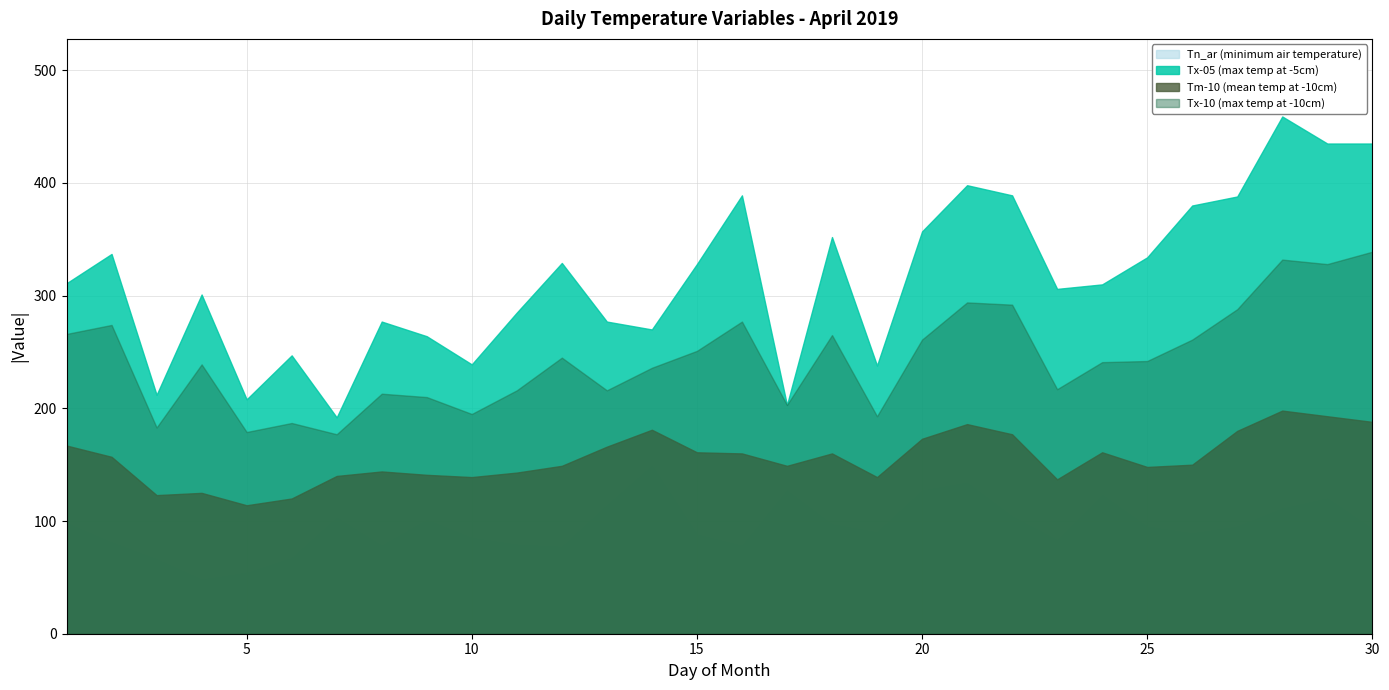

How many data points in Tx-10 are above 242?

14